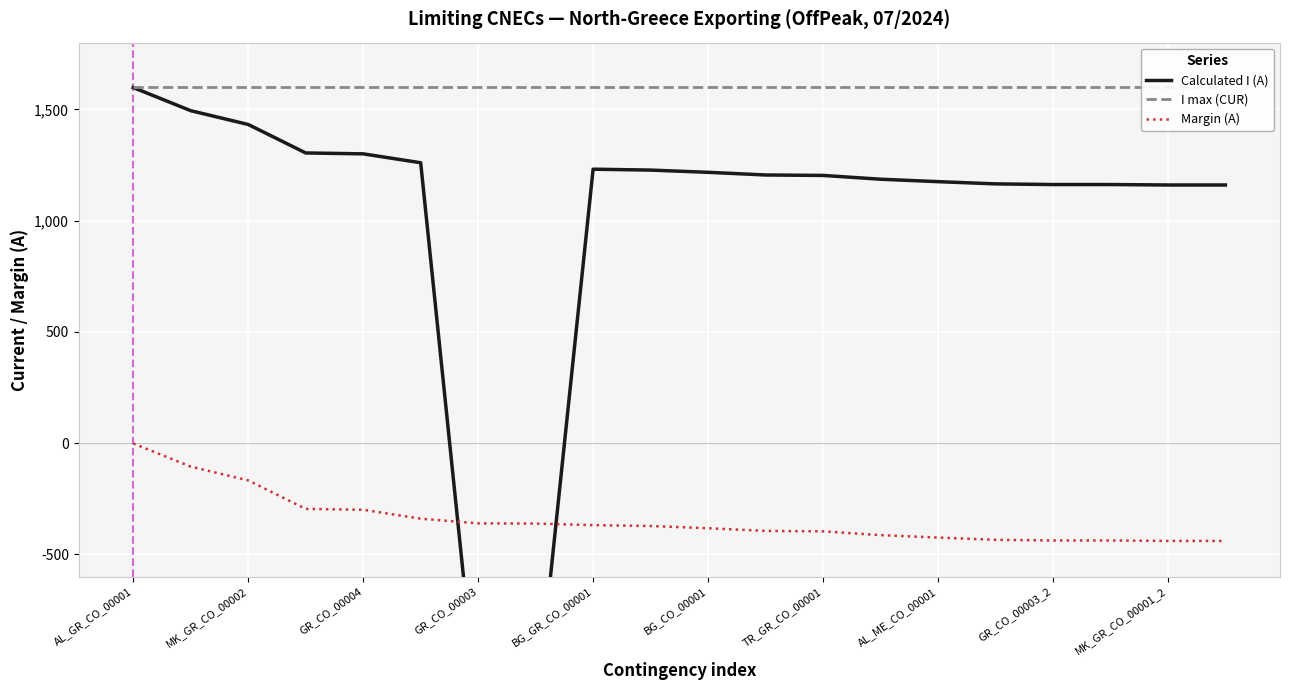

Does the chart display data point markers on the line(s)?

No